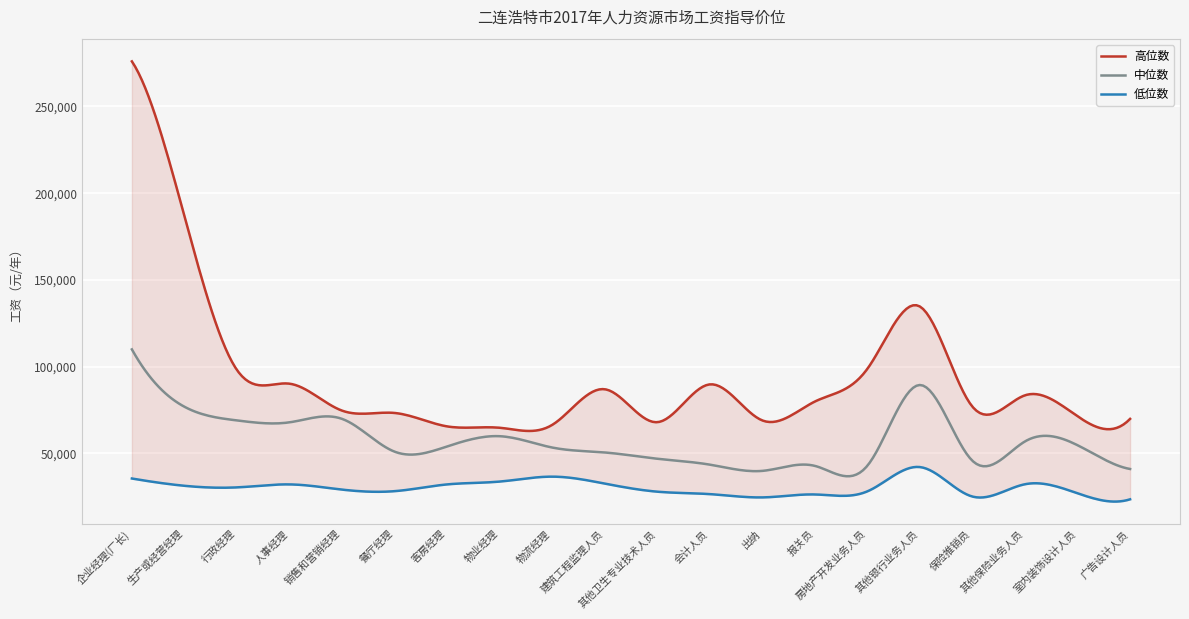

Rank the series at 其他保险业务人员 from lowest to highest value.

低位数, 中位数, 高位数